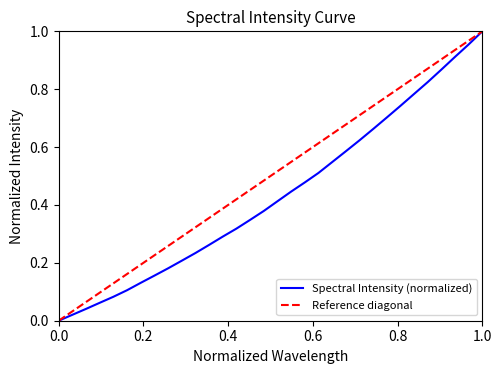

The Spectral Intensity (normalized) series shows 1.7 at 1.0. True or false?

False